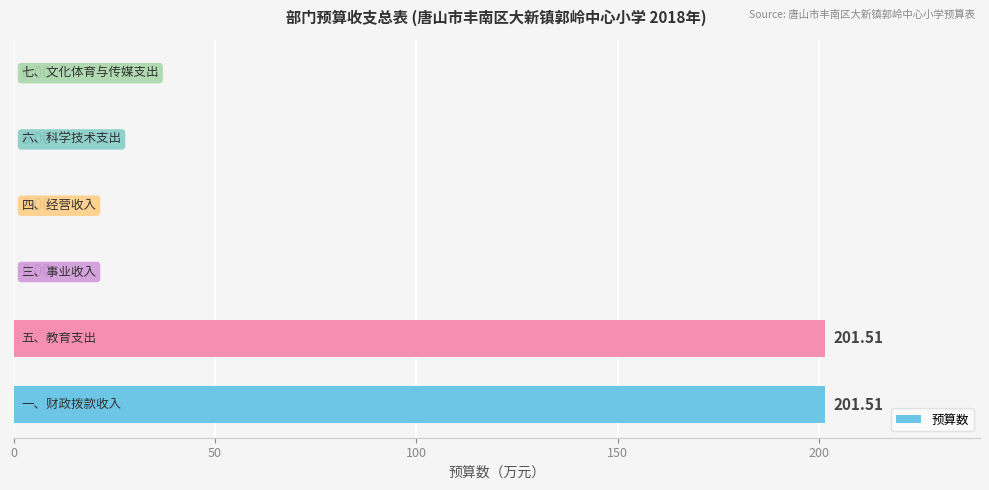

What is the average value?

67.2